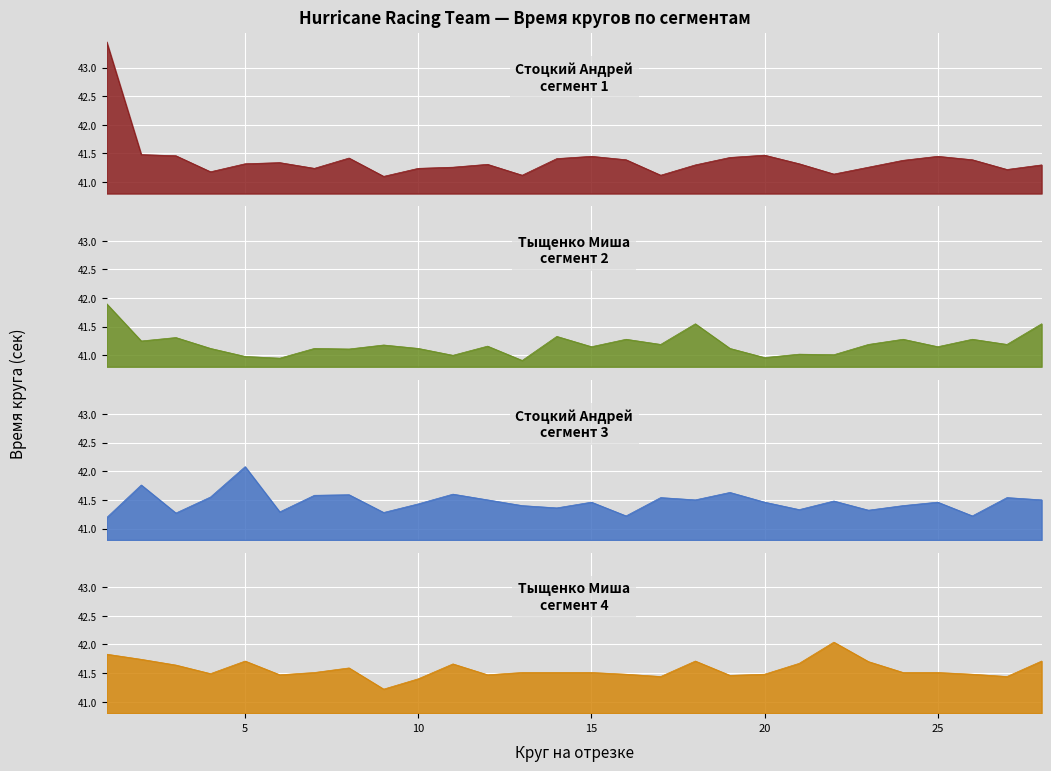

Which has a higher value, 10 or 25?

25